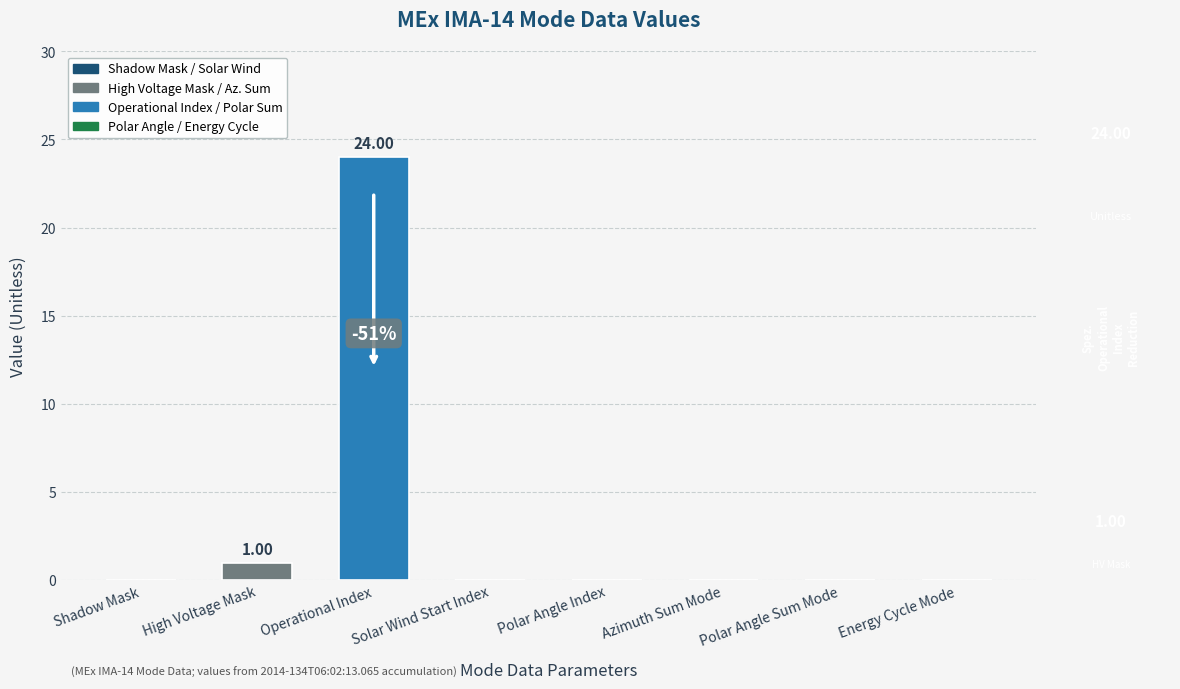

The chart shows a value of 0 at Polar Angle Index. True or false?

True